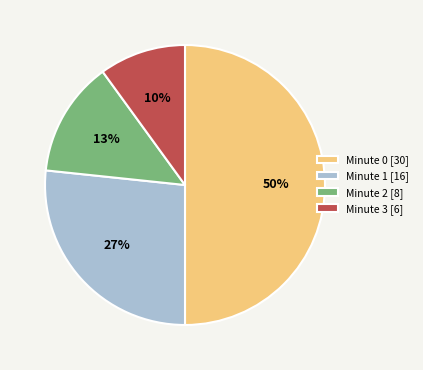

Count the number of slices in the pie.

4